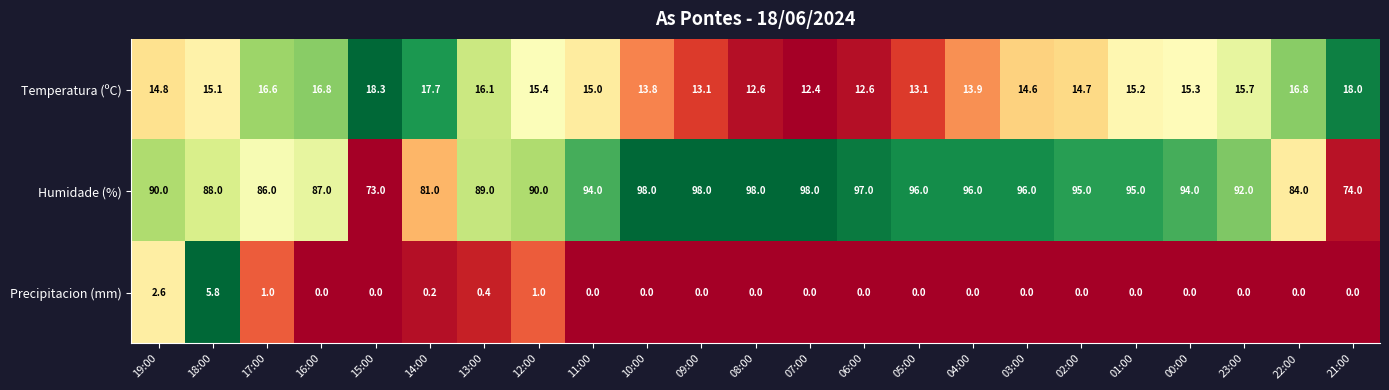

What is the sum of the Temperatura (ºC) values at 17:00 and 02:00?

31.3